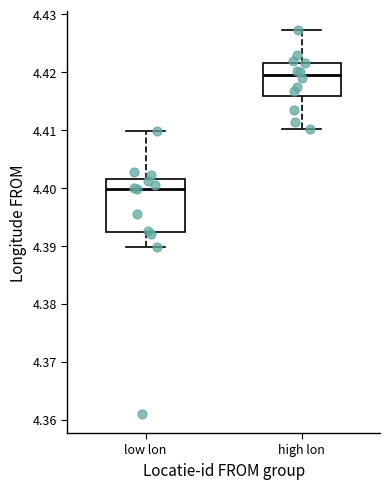

Which box's median line is the highest?

high lon